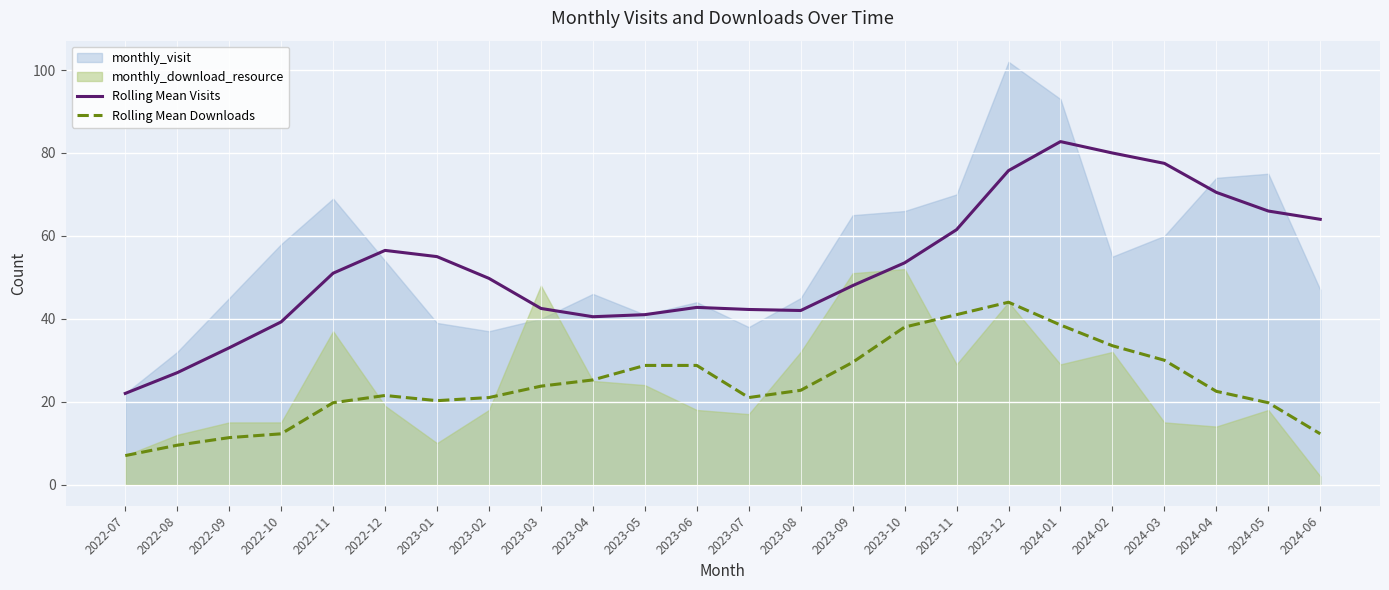

Reading left to right, extract all data points from this chart.

Rolling Mean Visits: 22.0	27.0	33.0	39.2	51.0	56.5	55.0	49.8	42.5	40.5	41.0	42.8	42.2	42.0	48.0	53.5	61.5	75.8	82.8	80.0	77.5	70.5	66.0	64.0
Rolling Mean Downloads: 7.0	9.5	11.3	12.2	19.8	21.5	20.2	21.0	23.8	25.2	28.8	28.8	21.0	22.8	29.5	38.0	41.0	44.0	38.5	33.5	30.0	22.5	19.8	12.2